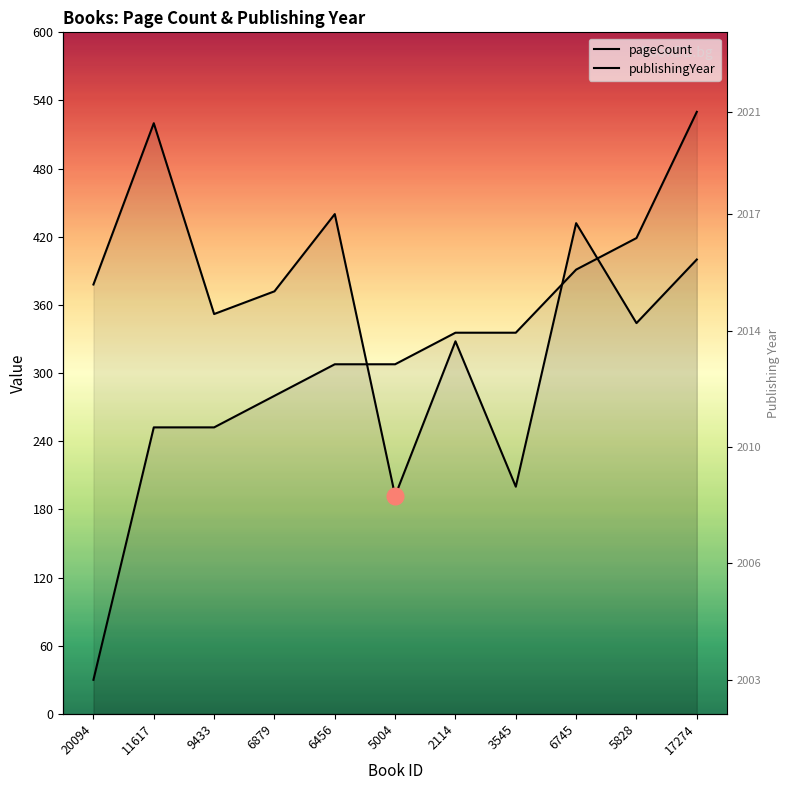

Which category has the highest value in the pageCount series?

11617